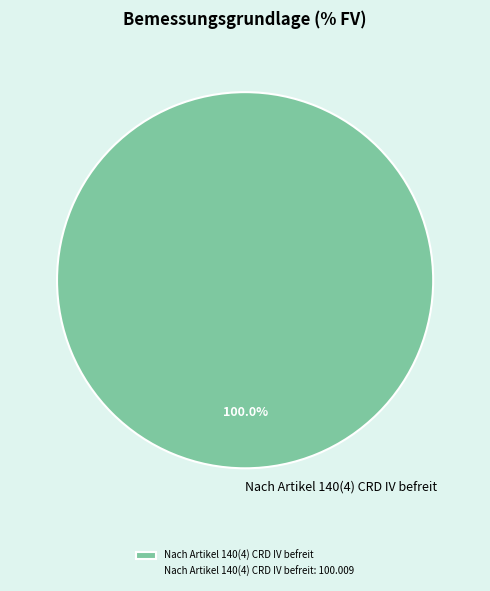

Is there a majority slice in this chart?

Yes